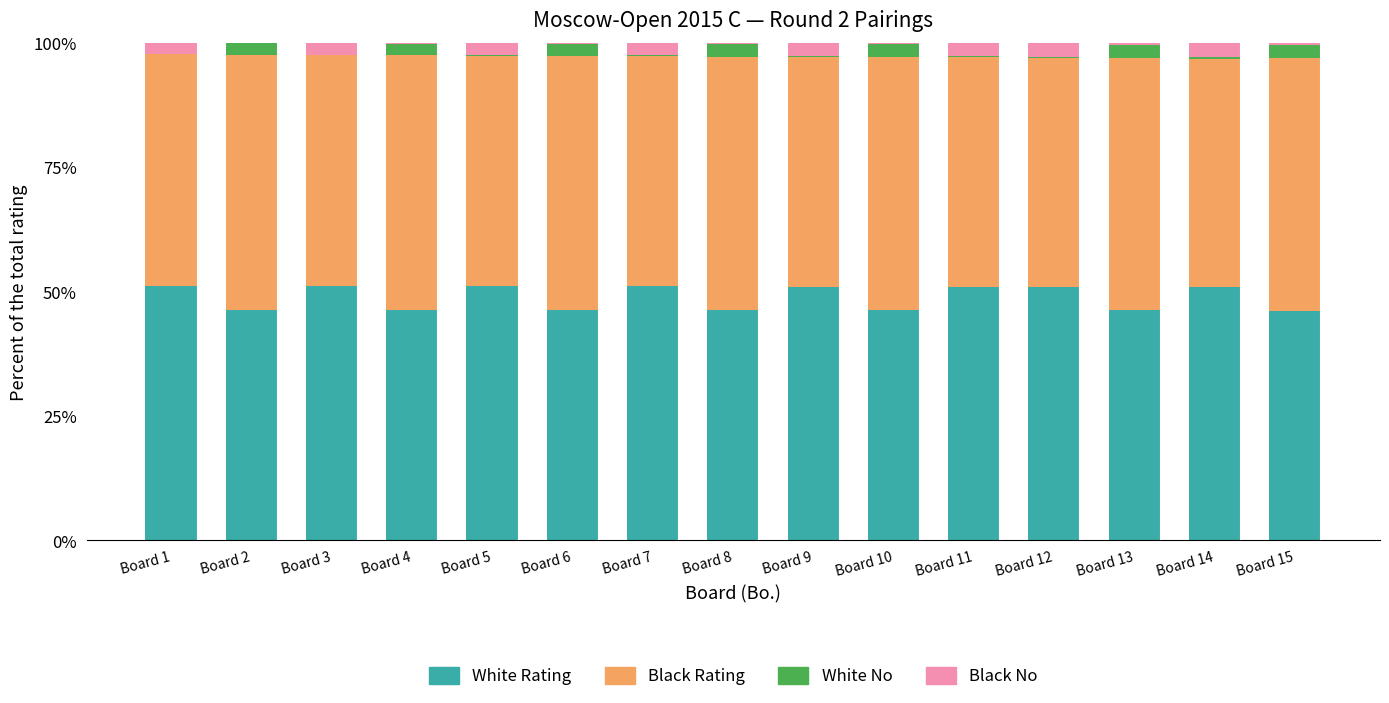

True or false: White Rating has a value of 46.4 at Board 6.

True